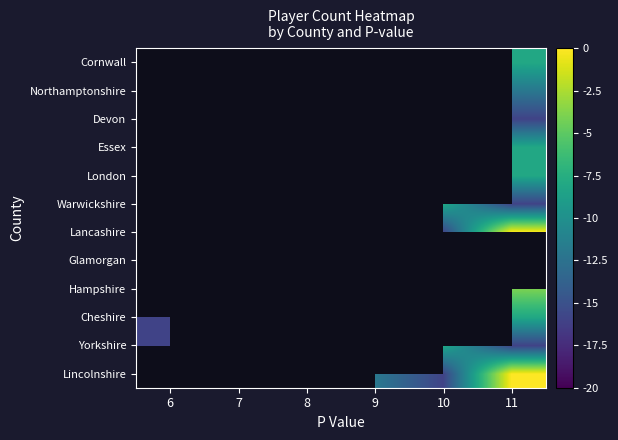

How many categories are shown in the chart?

6